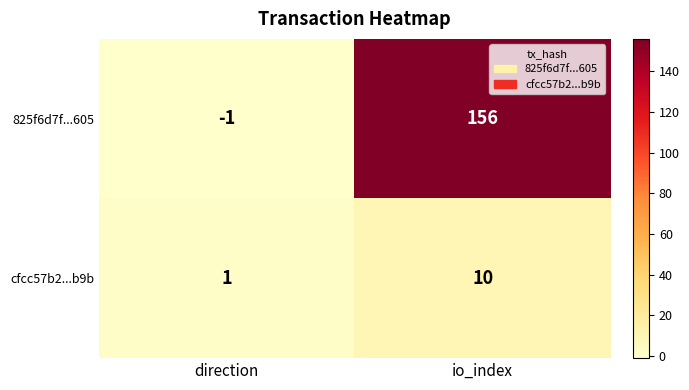

Is it true that 825f6d7f...605 equals 72 at io_index?

False